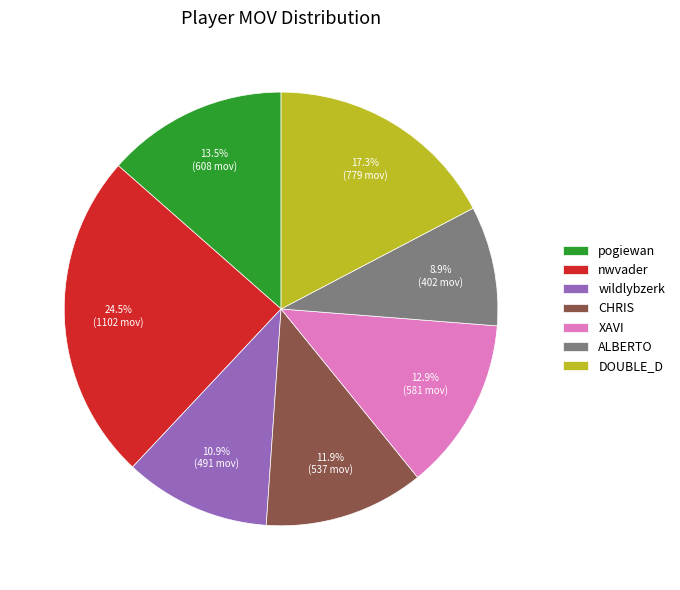

Which category has the smallest portion of the pie?

ALBERTO